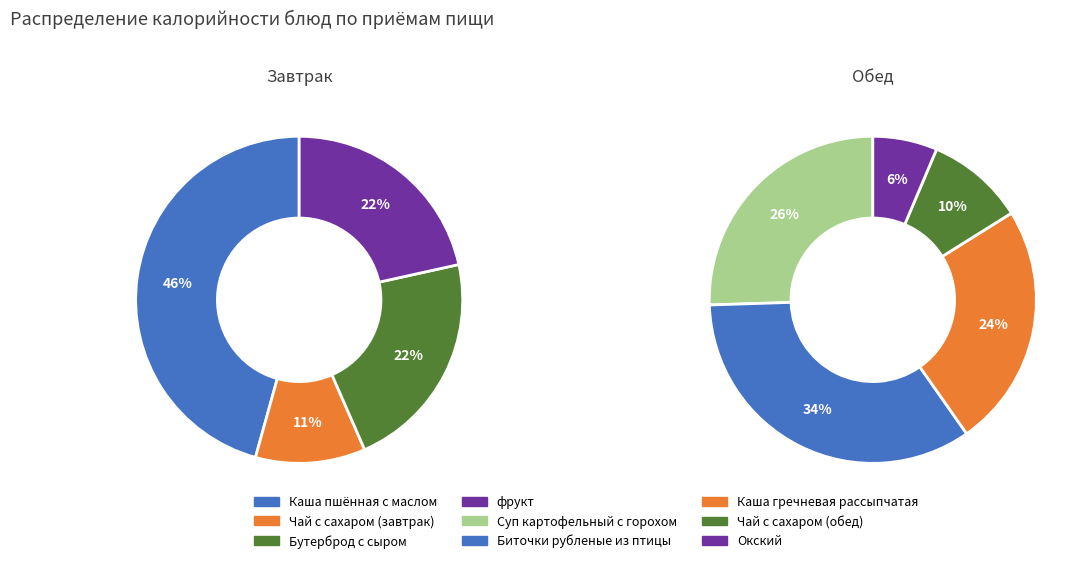

What is the smallest slice in the pie chart?

Окский